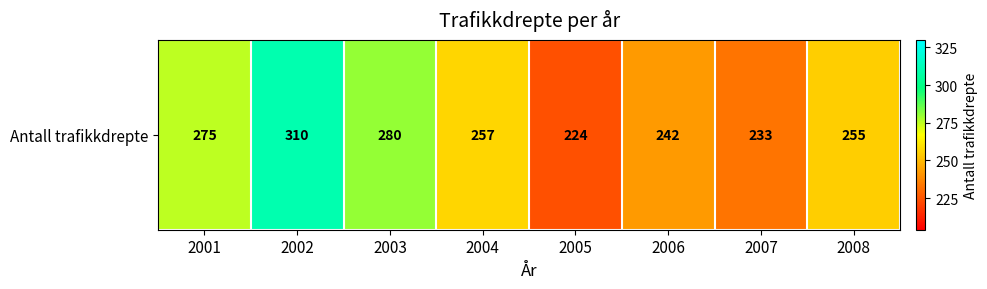

What is the minimum value shown in the chart?

224